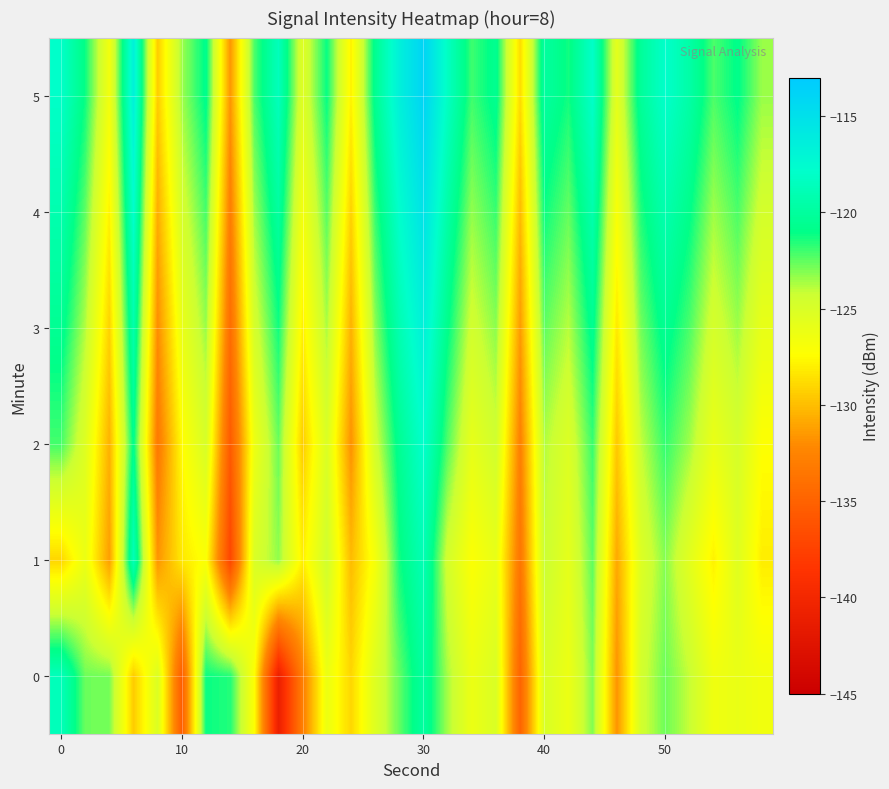

What is the minimum value shown in the chart?

-141.0